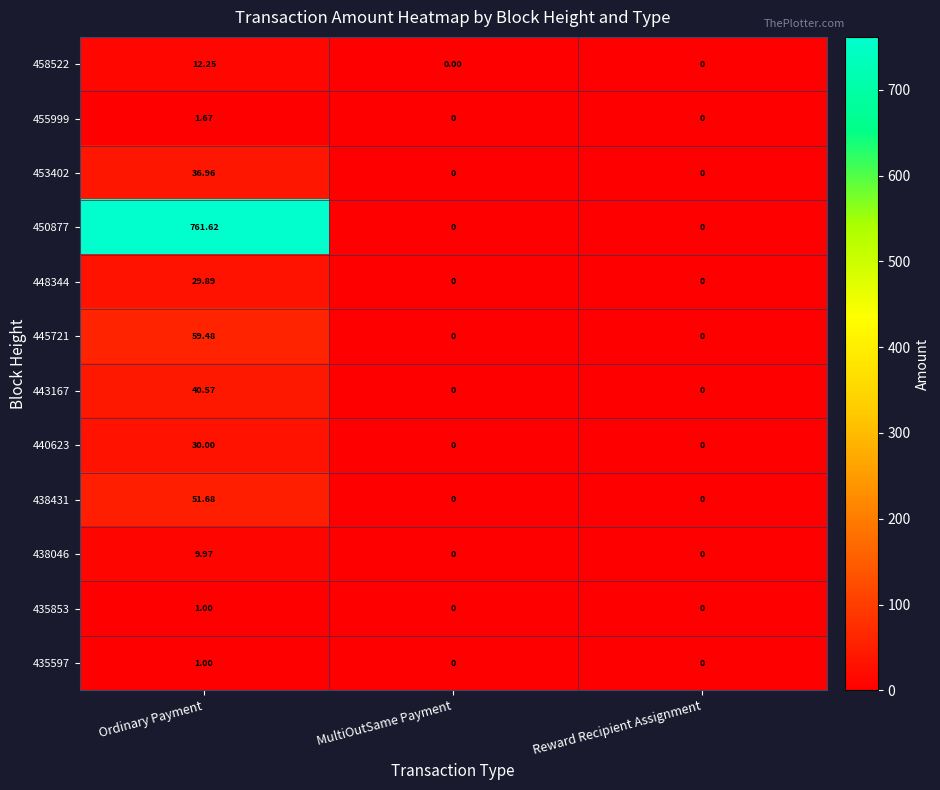

Which category has the highest value in the 453402 series?

Ordinary Payment